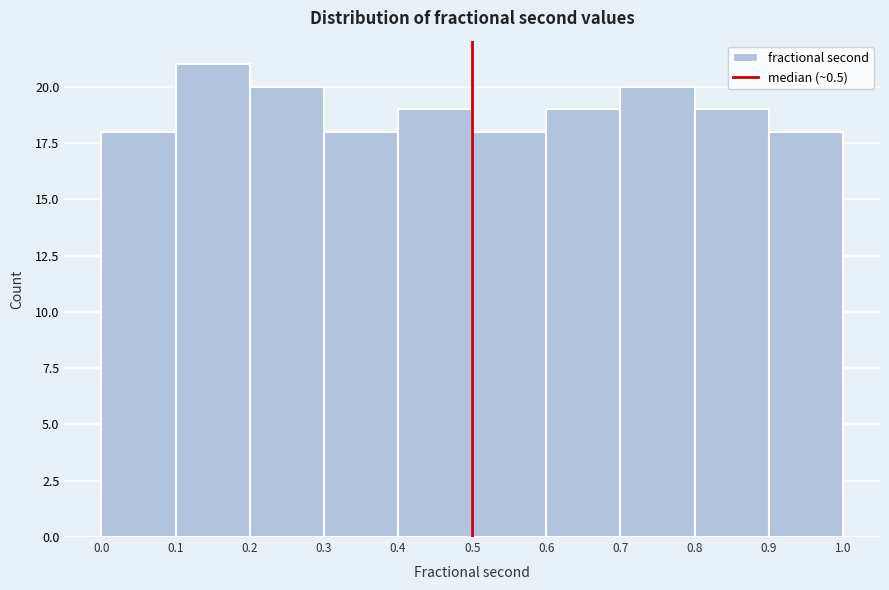

Reading left to right, transcribe this chart: for each bar, give the range it covers on the x-axis and its height. The values are not printed on the chart, so give them approximately, as read against the axis.

0.0 to 0.1: 18
0.1 to 0.2: 21
0.2 to 0.3: 20
0.3 to 0.4: 18
0.4 to 0.5: 19
0.5 to 0.6: 18
0.6 to 0.7: 19
0.7 to 0.8: 20
0.8 to 0.9: 19
0.9 to 1.0: 18